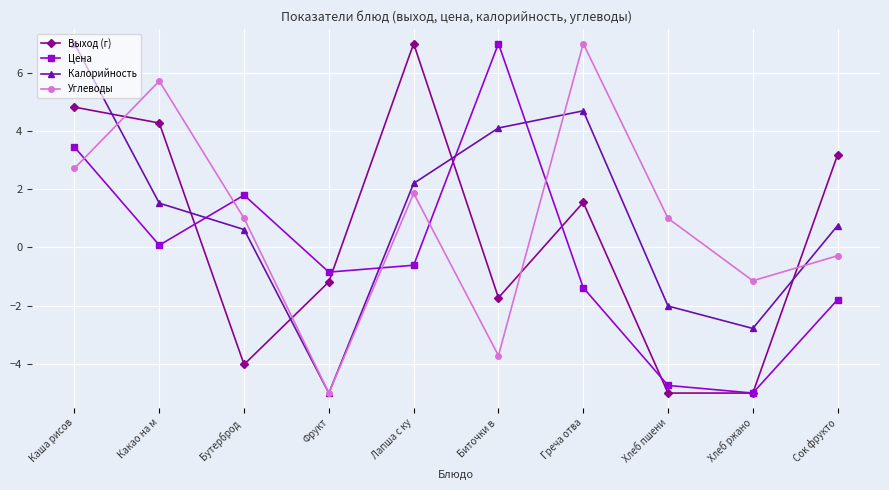

What is the difference between the maximum and minimum values in the Выход (г) series?

12.0